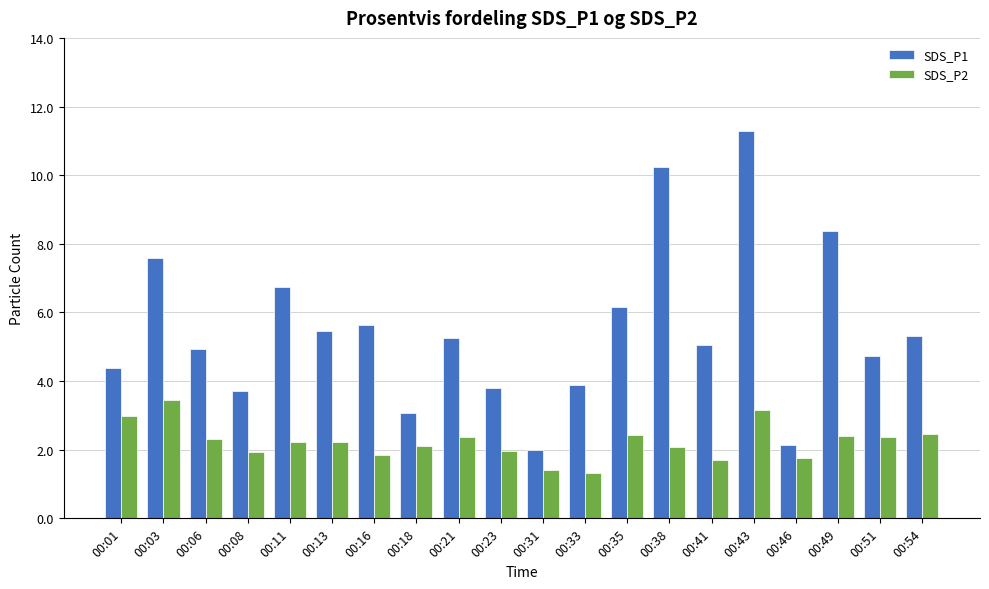

Which series changed the most between 00:06 and 00:23?

SDS_P1